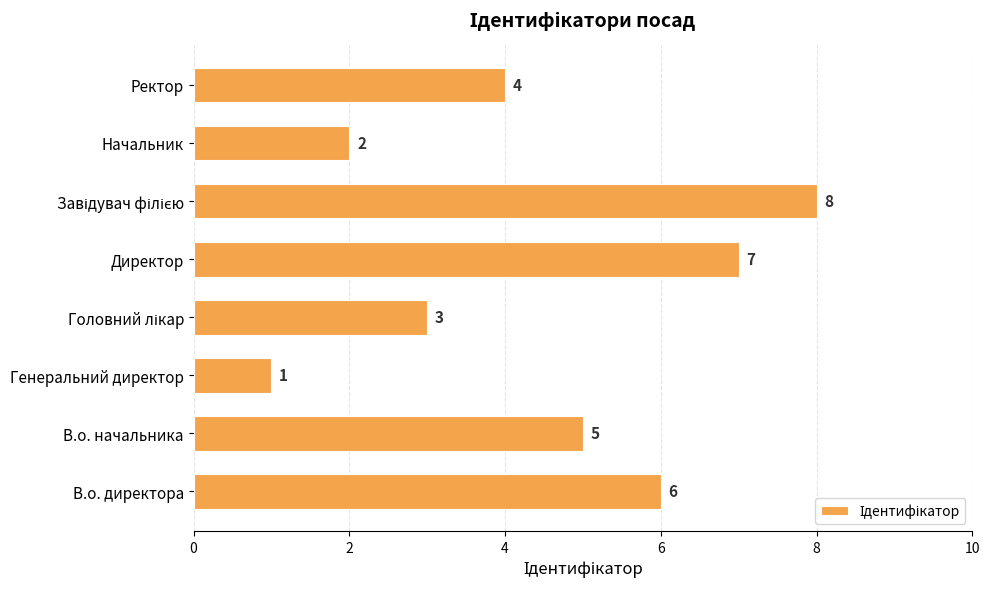

Reading bottom to top, transcribe all the data shown in this chart.

6	5	1	3	7	8	2	4